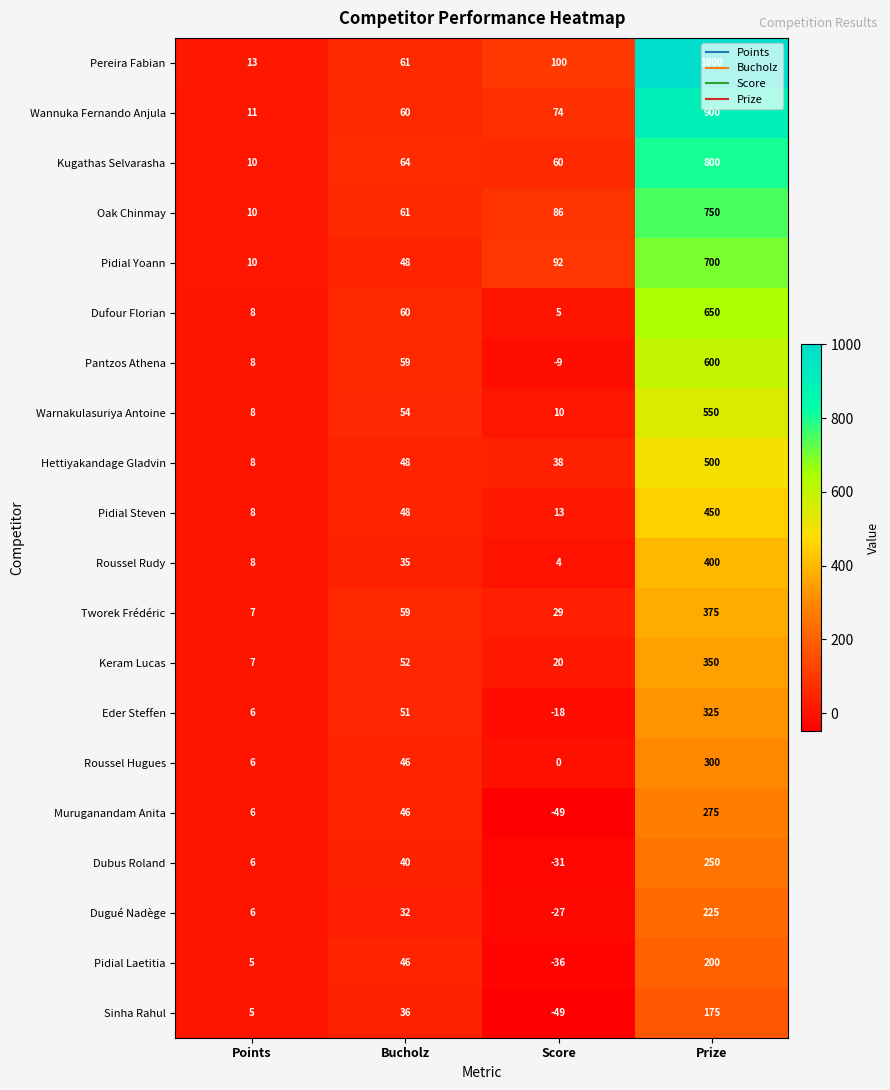

Which category has the highest value across all series?

Prize